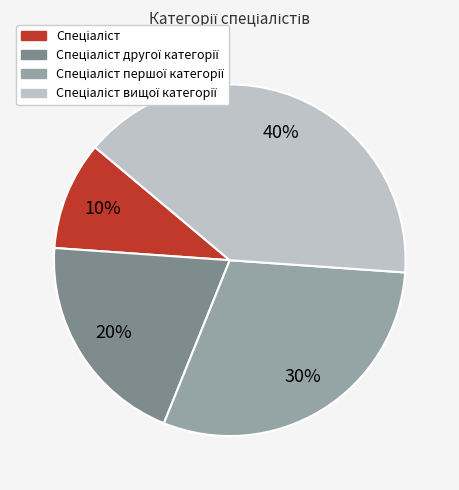

To the nearest percent, what is the average slice percentage?

25%